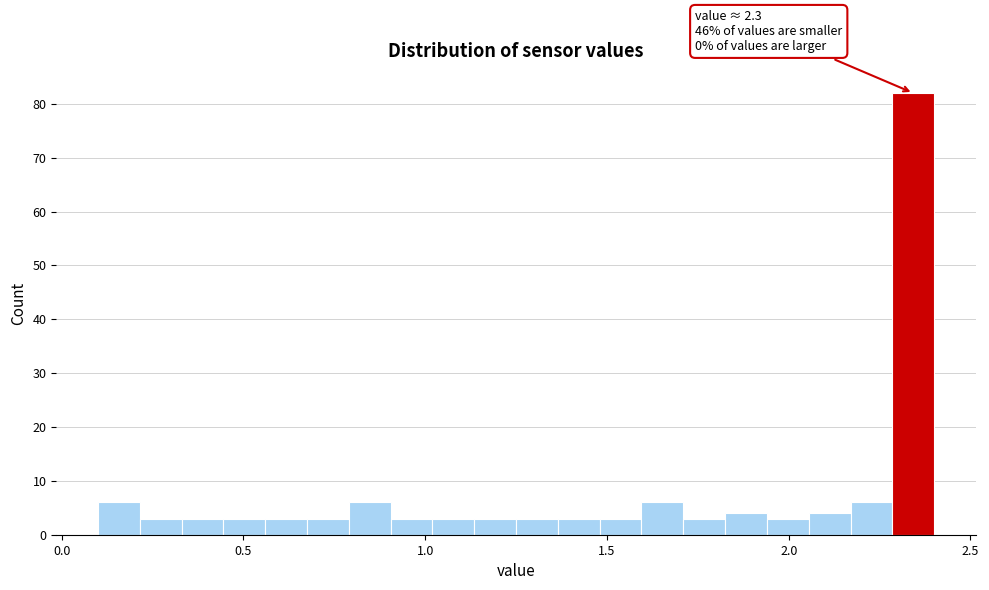

Around what value on the x-axis is the tallest bar? Give the approximate position of its centre, as read against the axis.

2.35